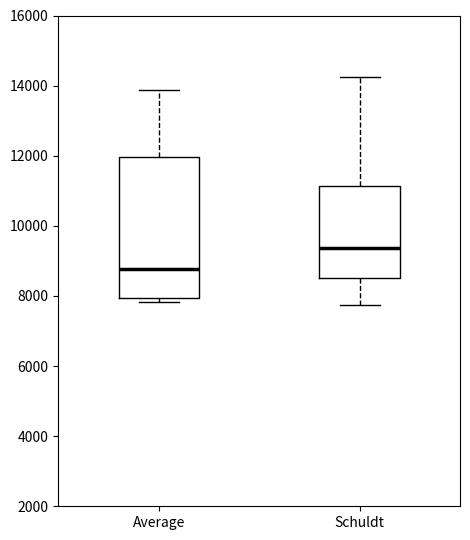

Which box is the tallest, from its lower edge to its upper edge?

Average